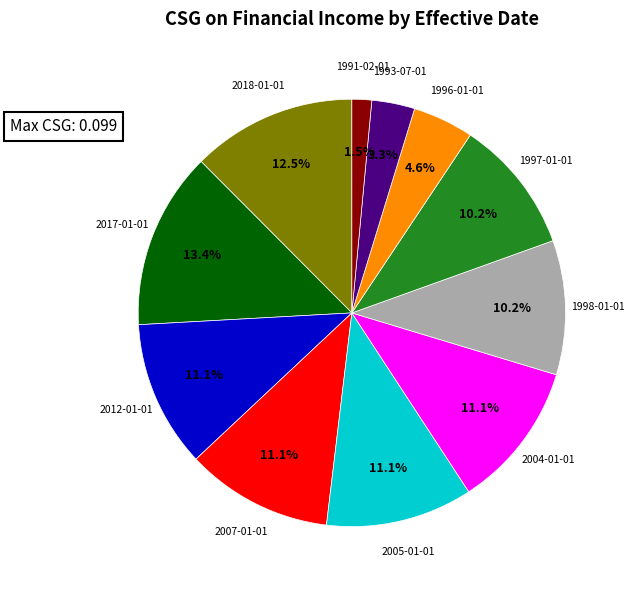

How many slices are in this pie chart?

11